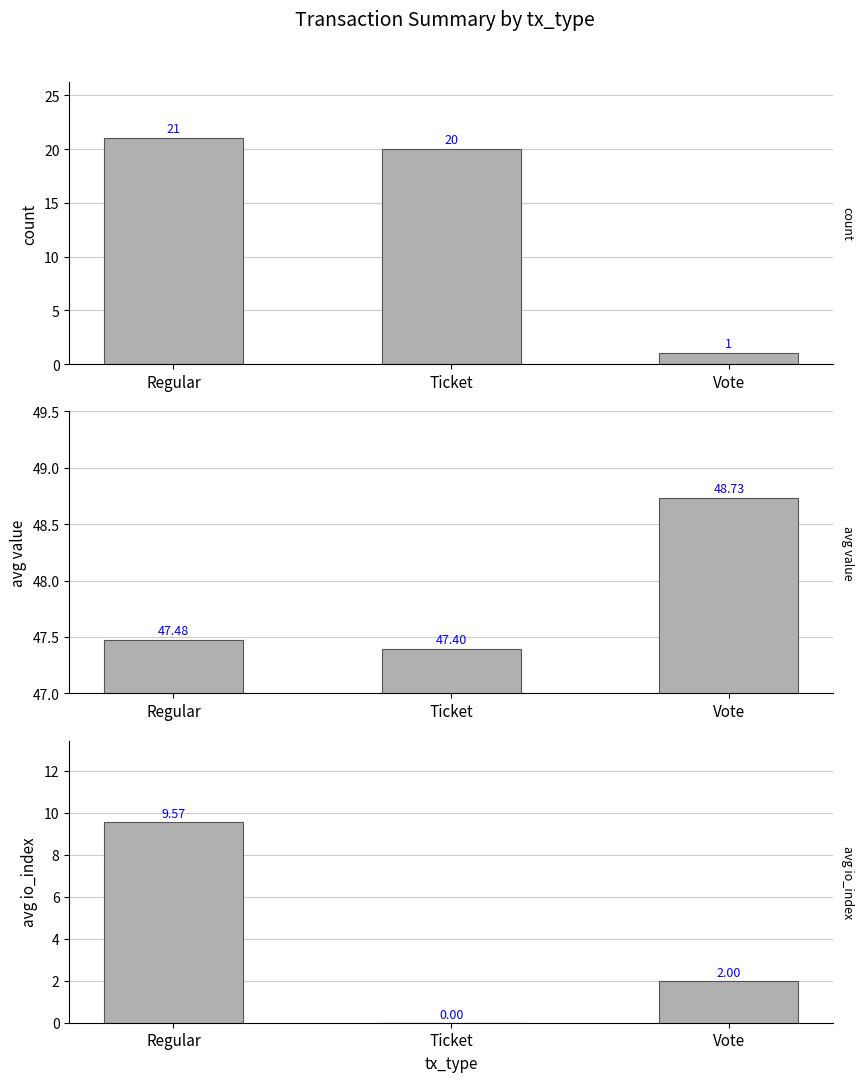

Which series has the largest total across all categories?

avg_value